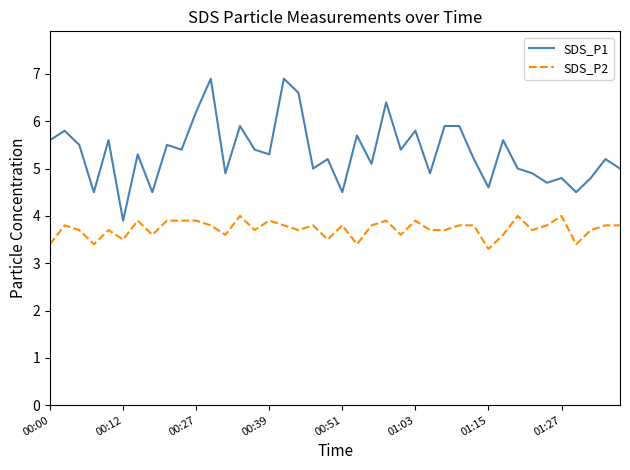

What is the difference between the maximum and minimum values in the SDS_P1 series?

3.0